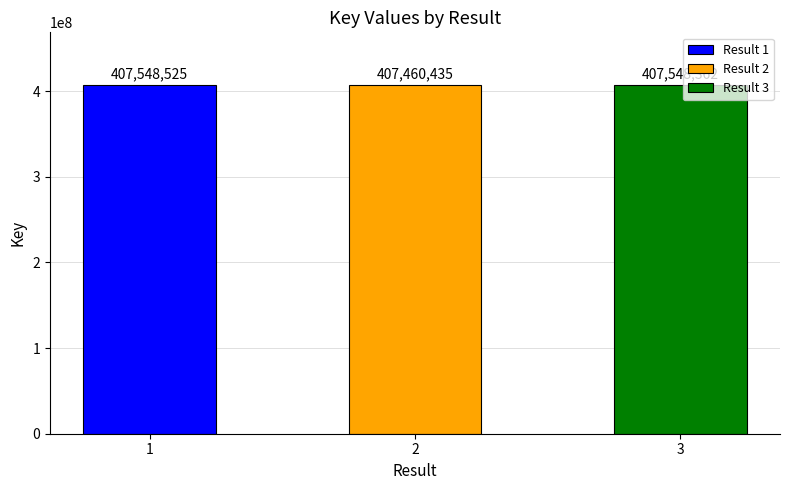

What is the approximate value at 1?

407548525